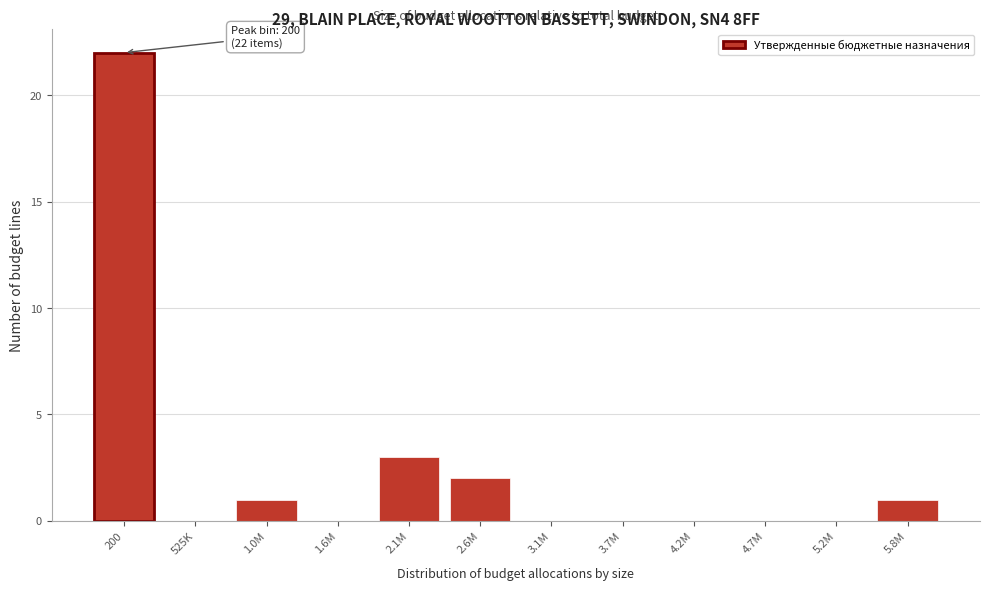

Reading right to left, extract all data points from this chart.

5.8M=1	5.2M=0	4.7M=0	4.2M=0	3.7M=0	3.1M=0	2.6M=2	2.1M=3	1.6M=0	1.0M=1	525K=0	200=22